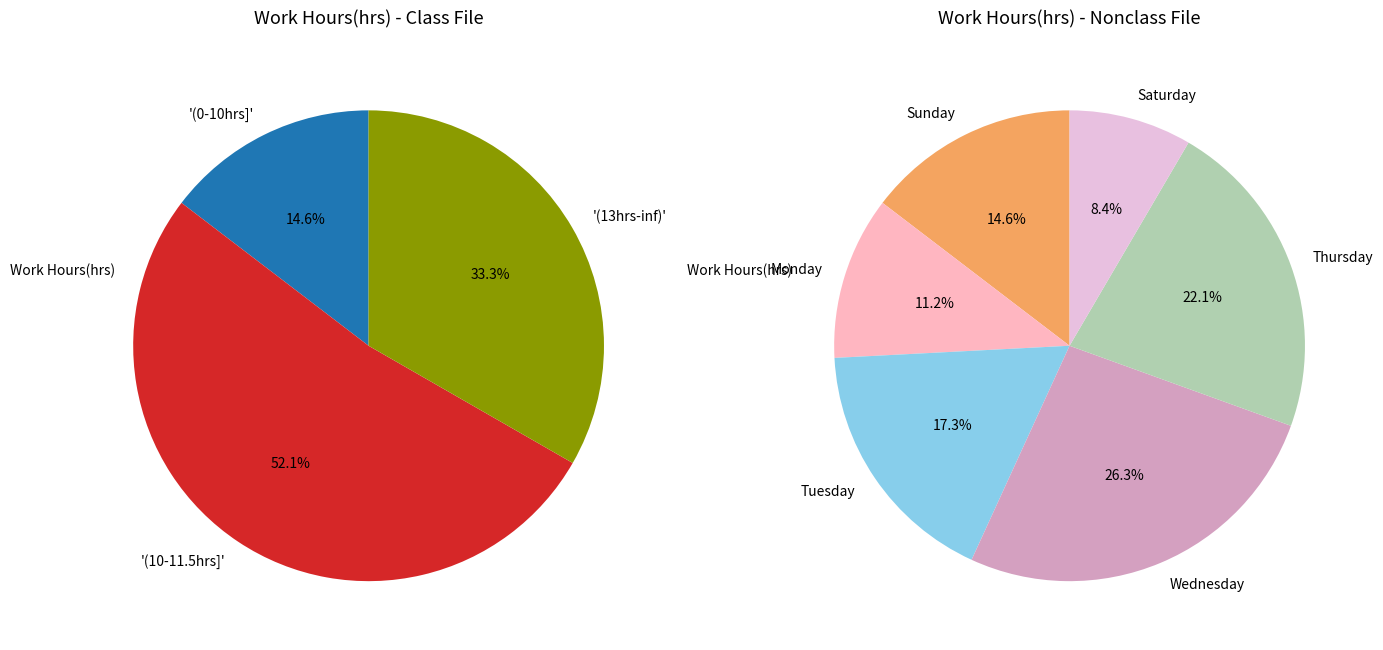

Is Tue(11.04) the majority of the pie?

No